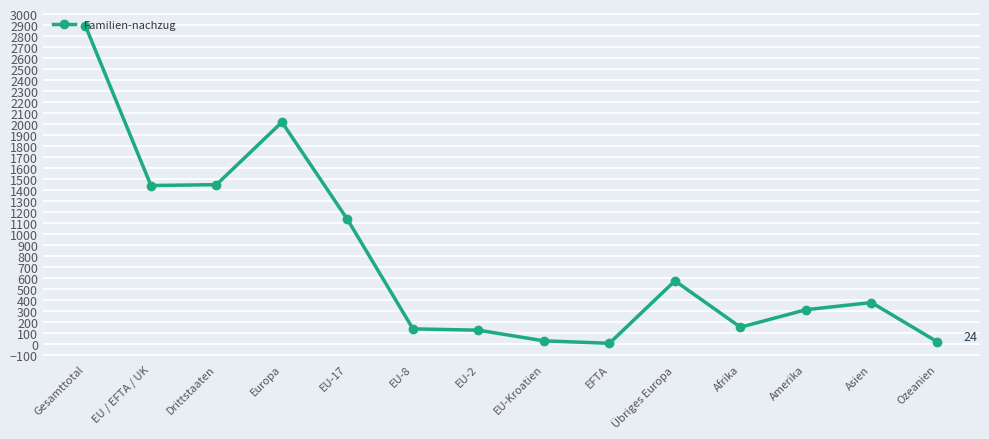

What is the sum of all values?

10692